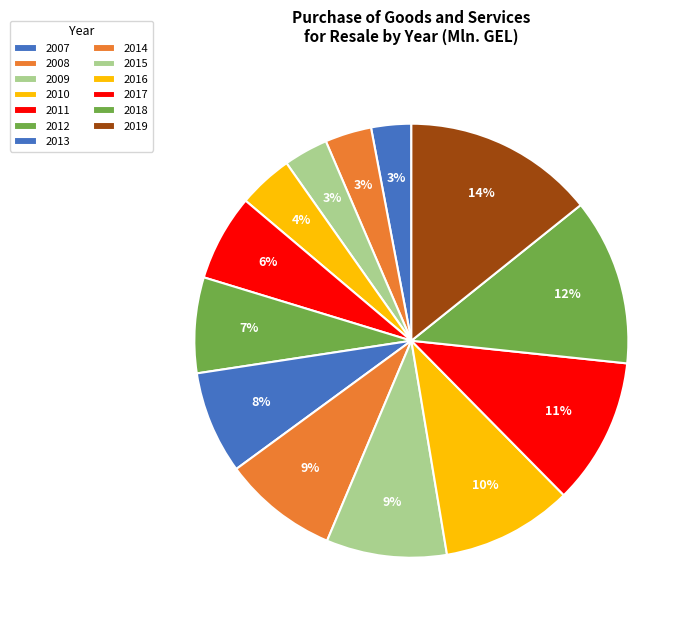

What portion of the pie excludes 2011?

93.6%